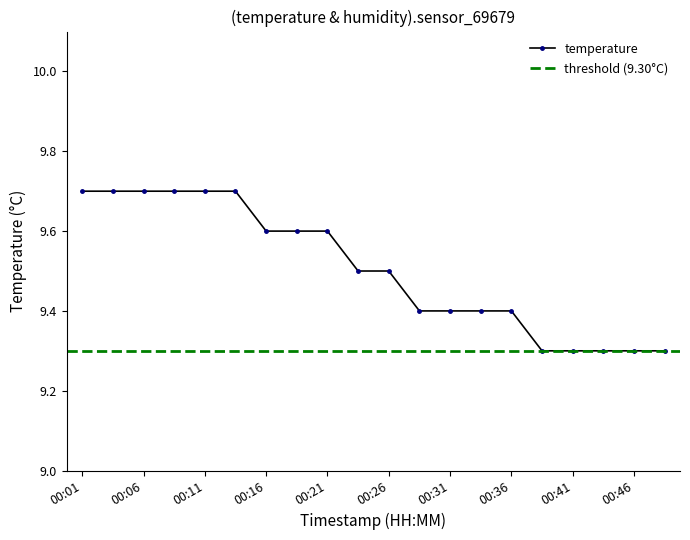

Which category has the highest value across all series?

00:01